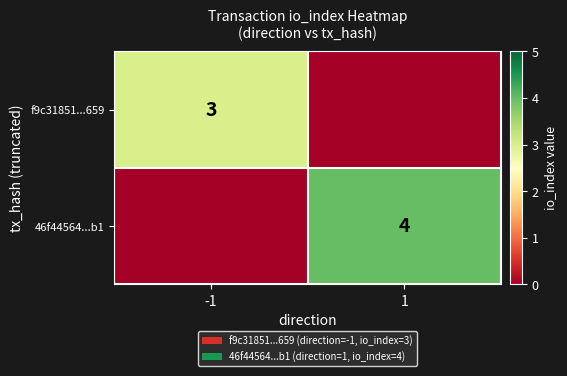

Which label corresponds to the largest value in the chart?

1